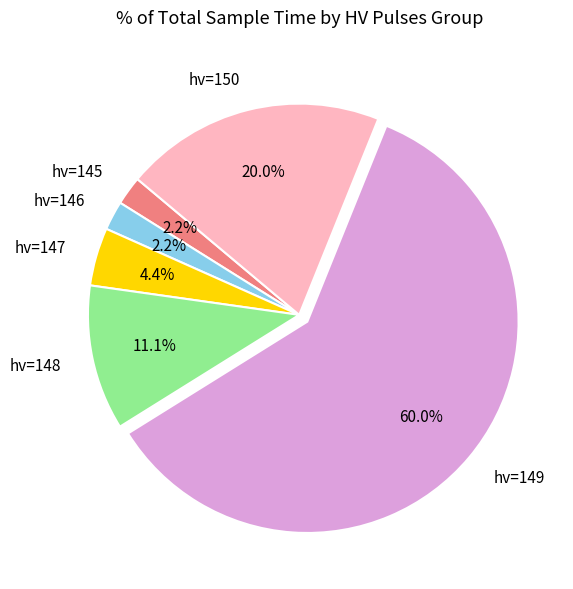

Between hv=147 and hv=146, which is larger?

hv=147